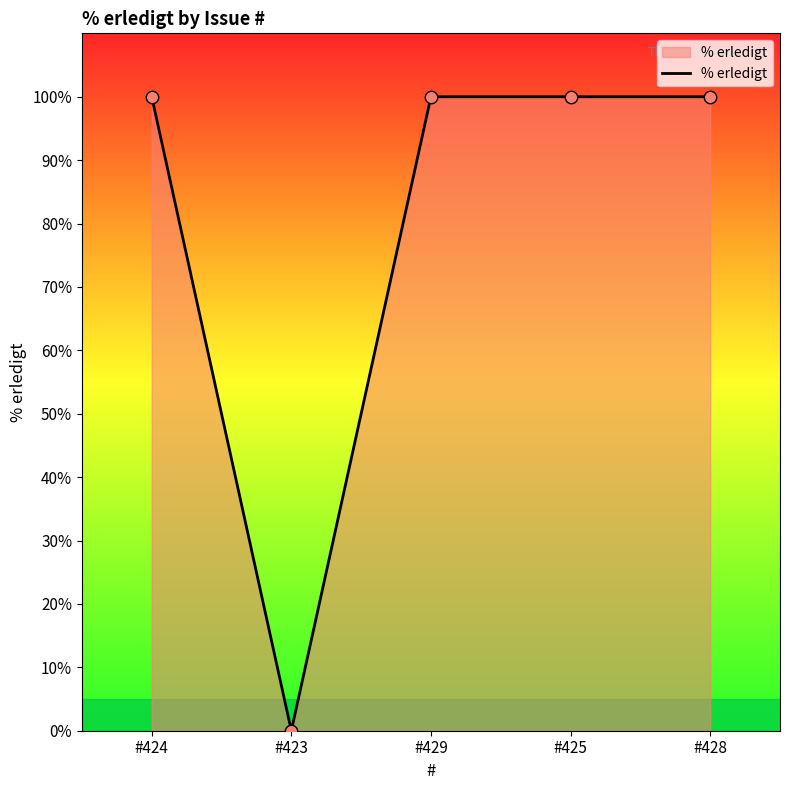

What is the change in value from #423 to #428?

+100